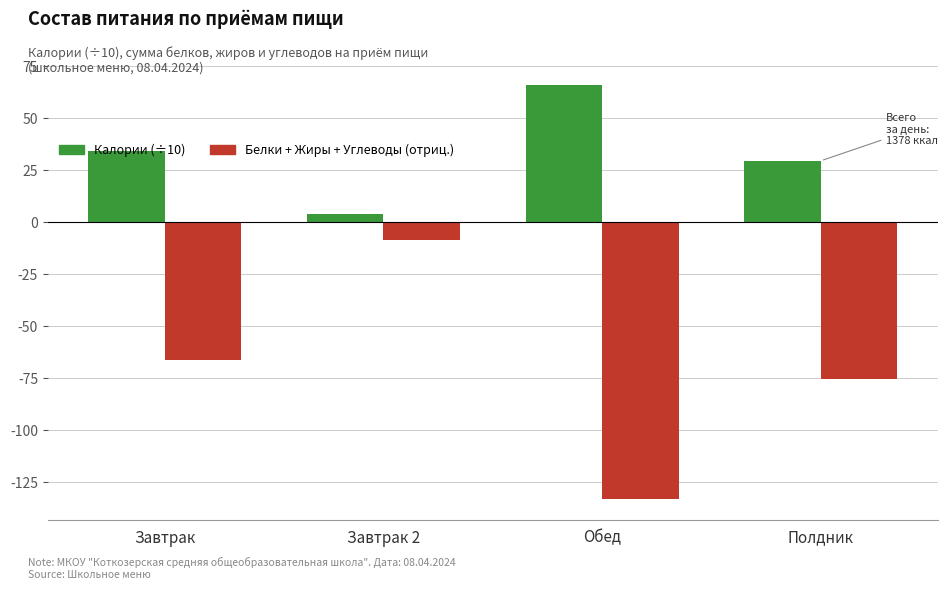

List the labels in order of Калории (÷10) value, smallest first.

Завтрак 2, Полдник, Завтрак, Обед